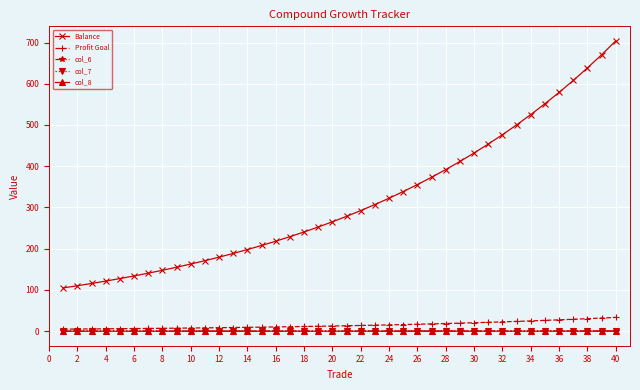

What are all the series names shown in the legend?

Balance, Profit Goal, col_6, col_7, col_8